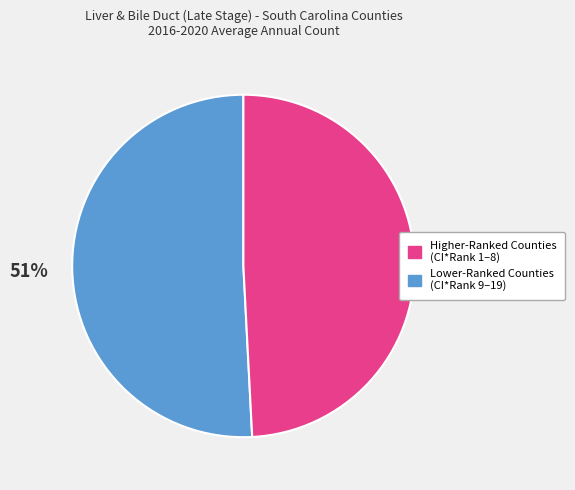

Is there a majority slice in this chart?

Yes